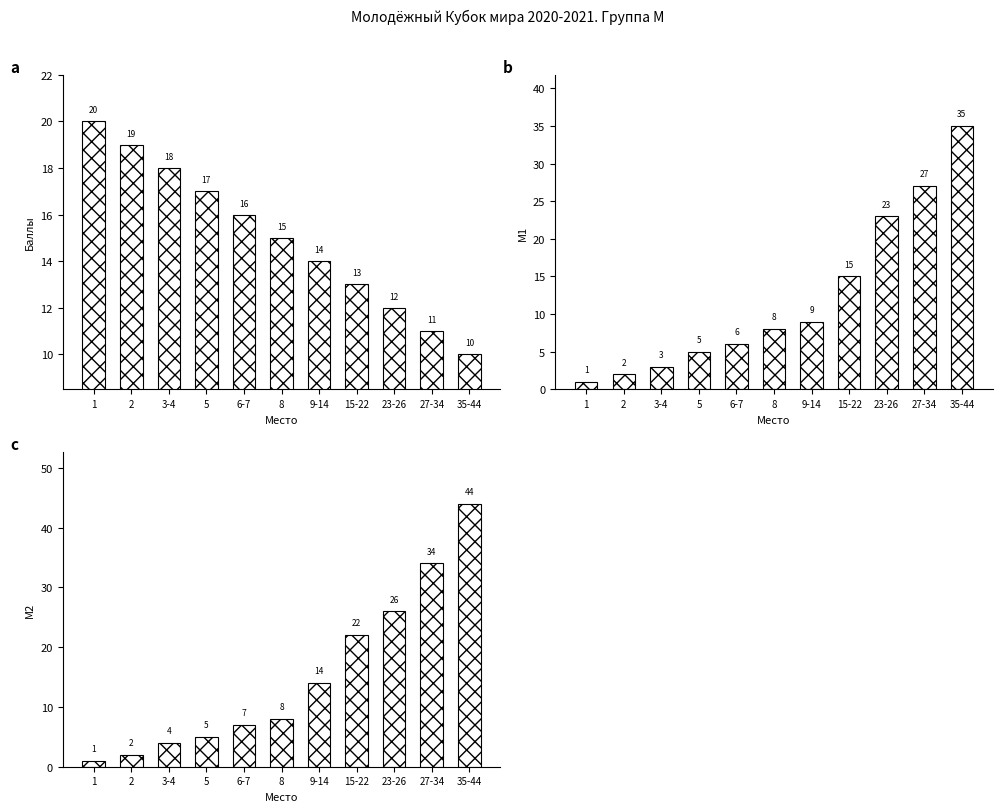

Are the bars grouped side by side (vs. stacked)?

Yes